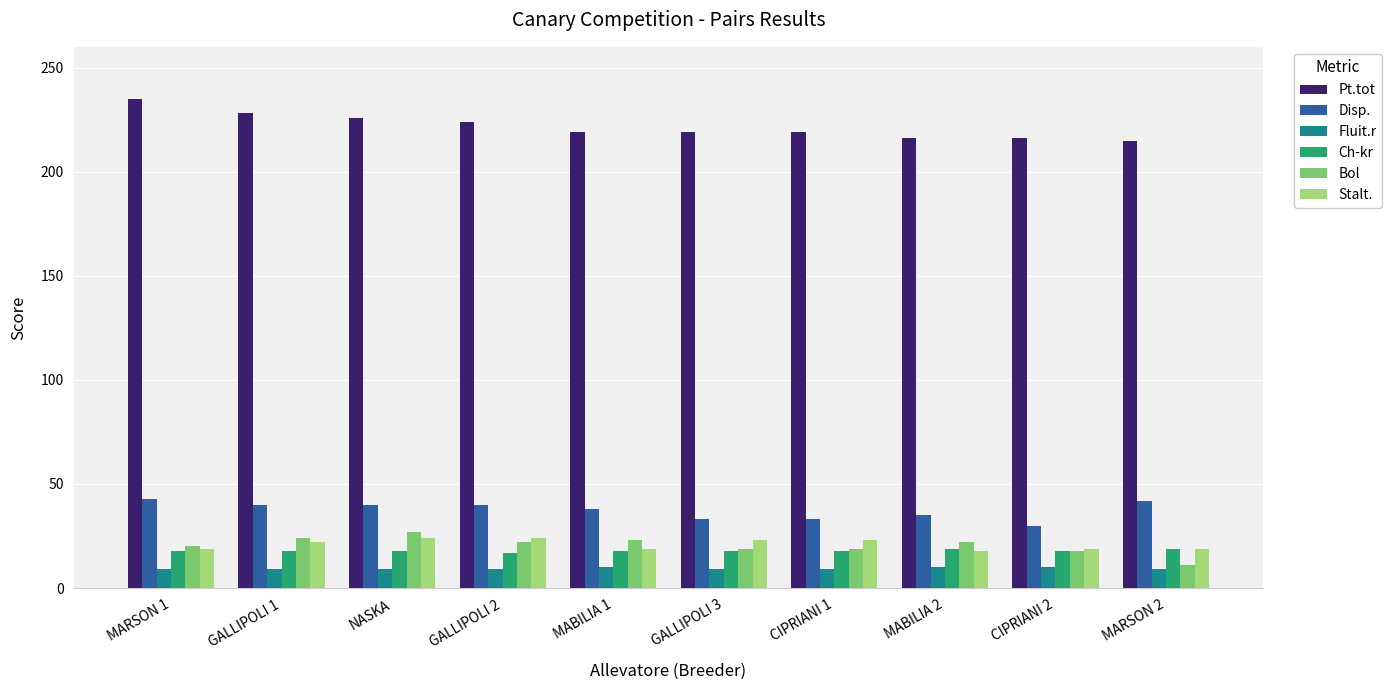

What is the label of the 4th bar from the right?

CIPRIANI 1